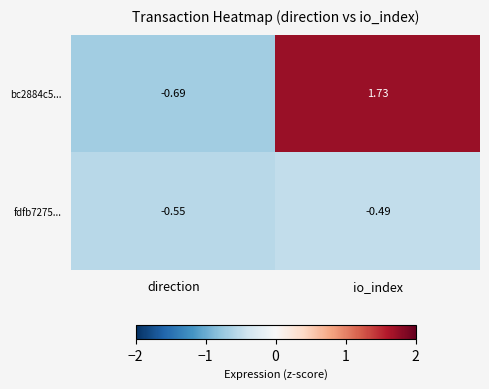

What is the total value across all series at direction?

-1.2